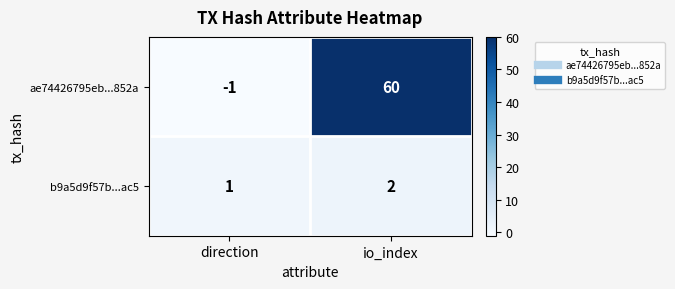

At which category is the sum across all series the highest?

io_index